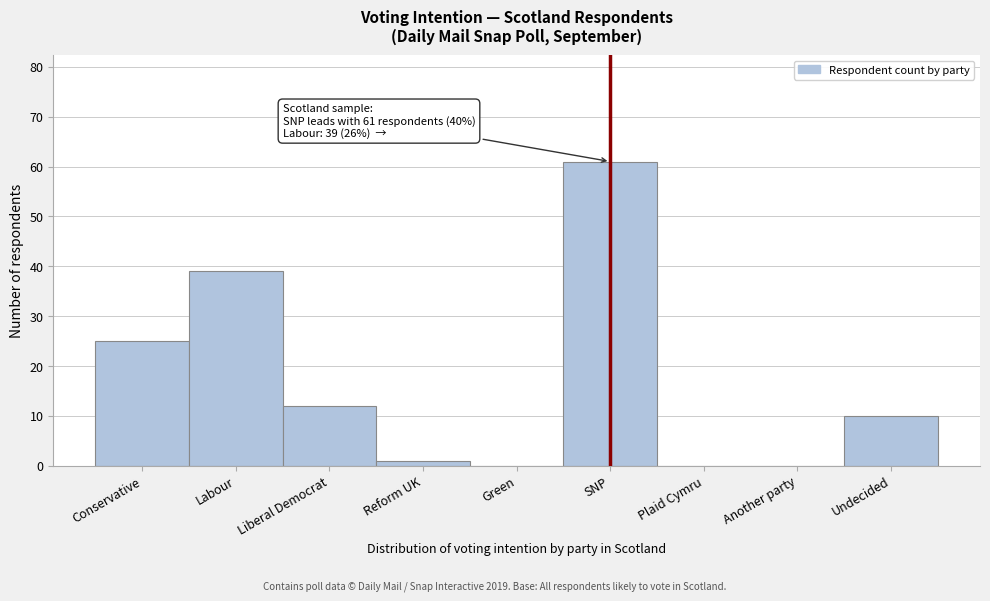

Reading left to right, transcribe all the data shown in this chart.

Conservative=25	Labour=39	Liberal Democrat=12	Reform UK=1	Green=0	SNP=61	Plaid Cymru=0	Another party=0	Undecided=10